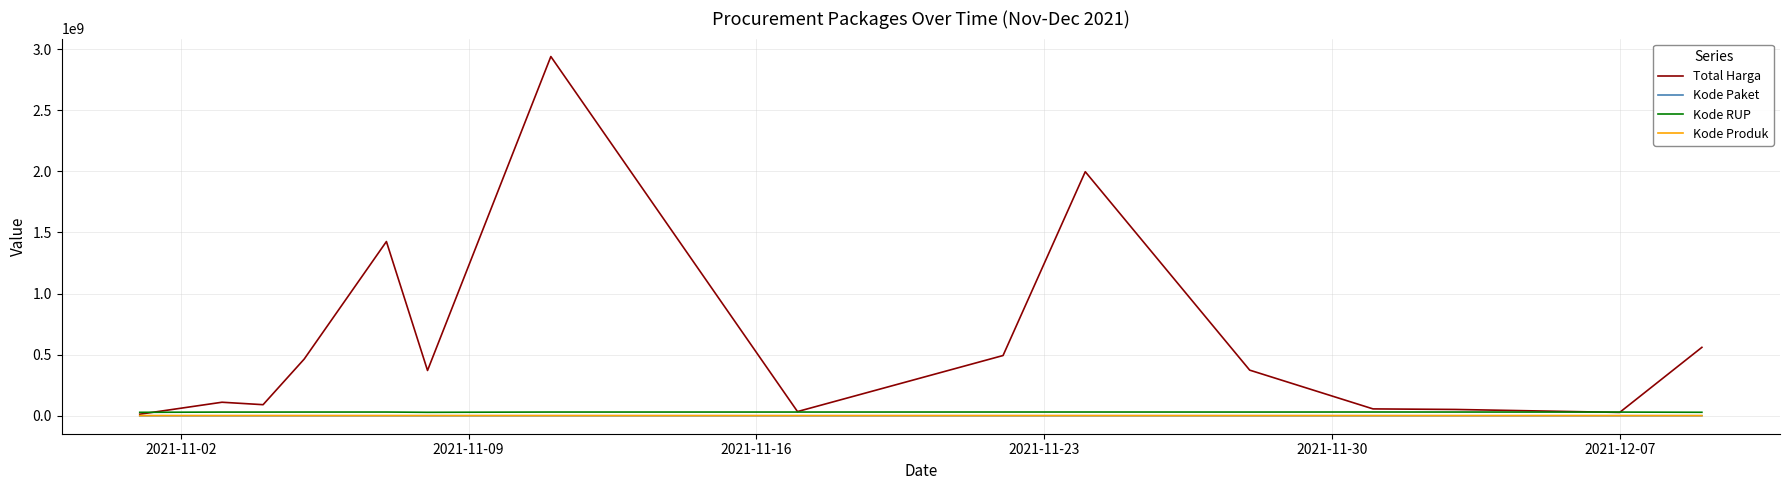

Which series has the widest spread of values?

Total Harga